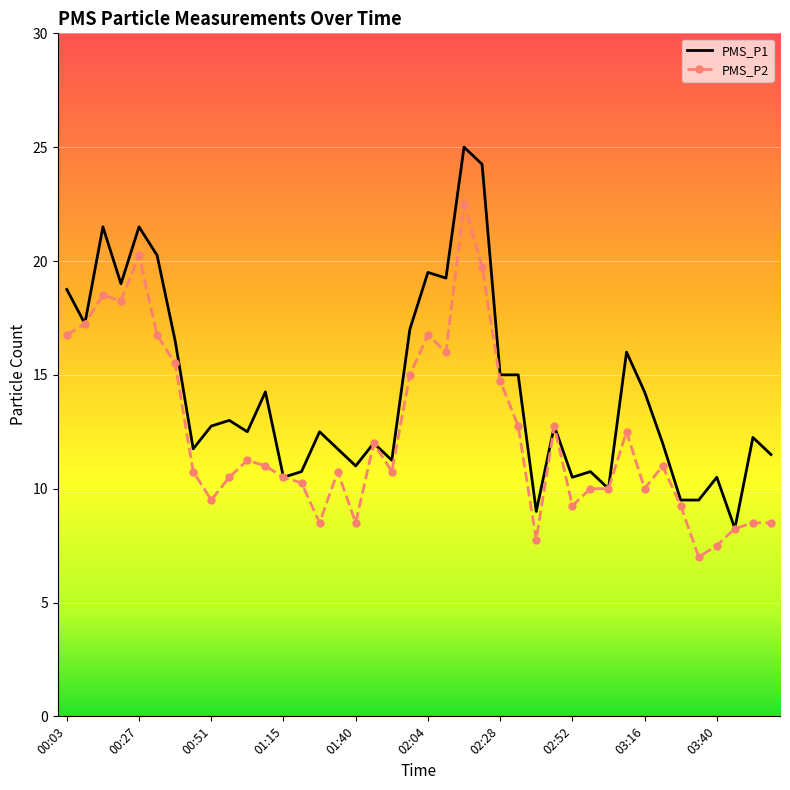

List the series in order of their peak value, highest first.

PMS_P1, PMS_P2